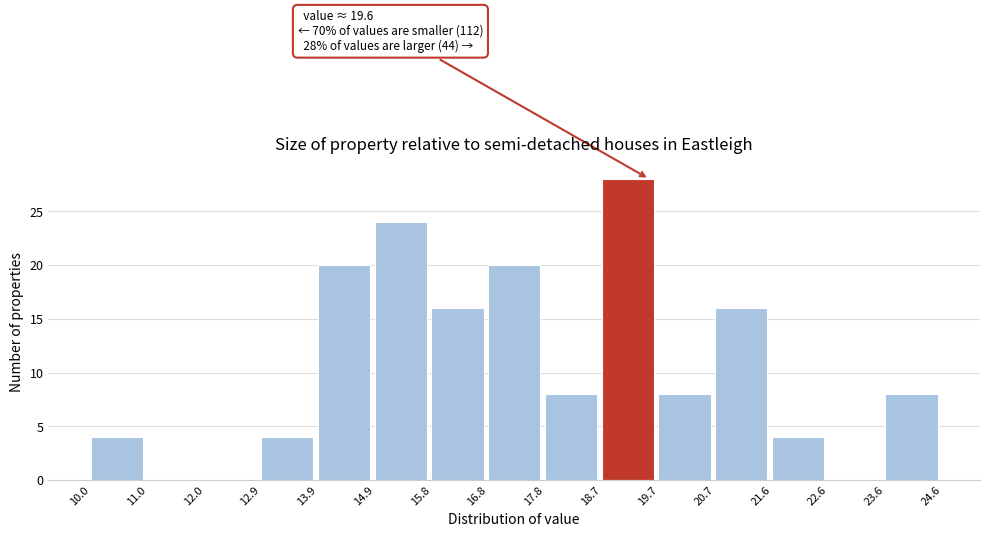

Which range on the x-axis has the tallest bar?

18.7 to 19.7